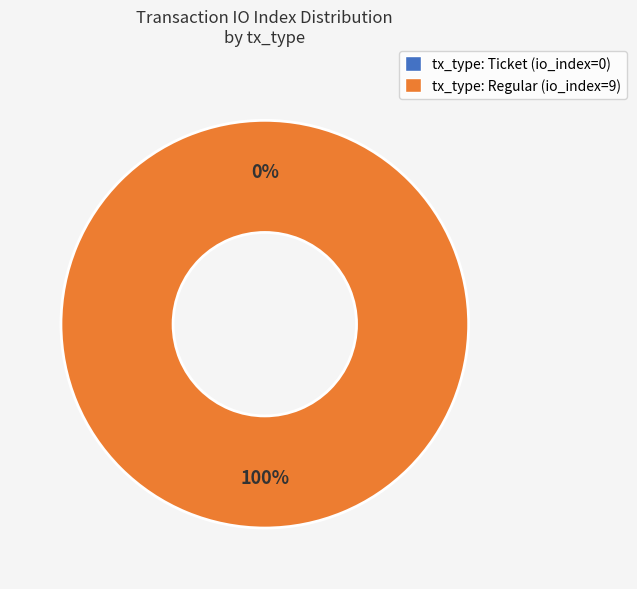

Does tx_type: Regular (io_index=9) represent more than half of the total?

Yes